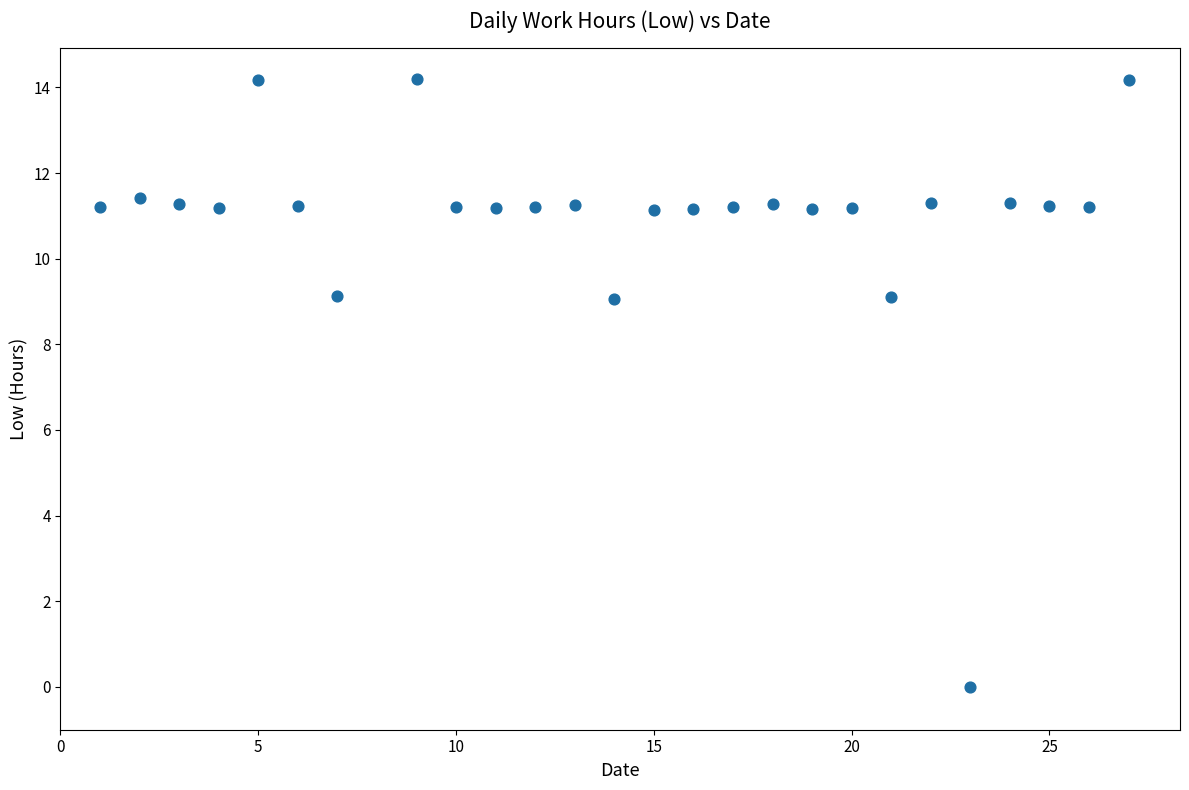

What is the range of Y values (max minus min)?

14.2